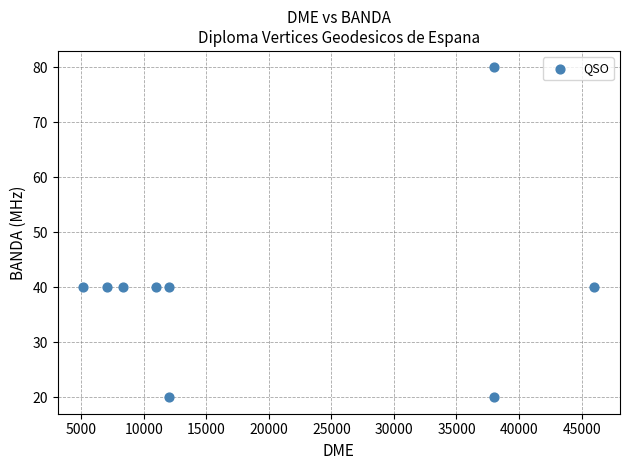

What is the average X value?

19739